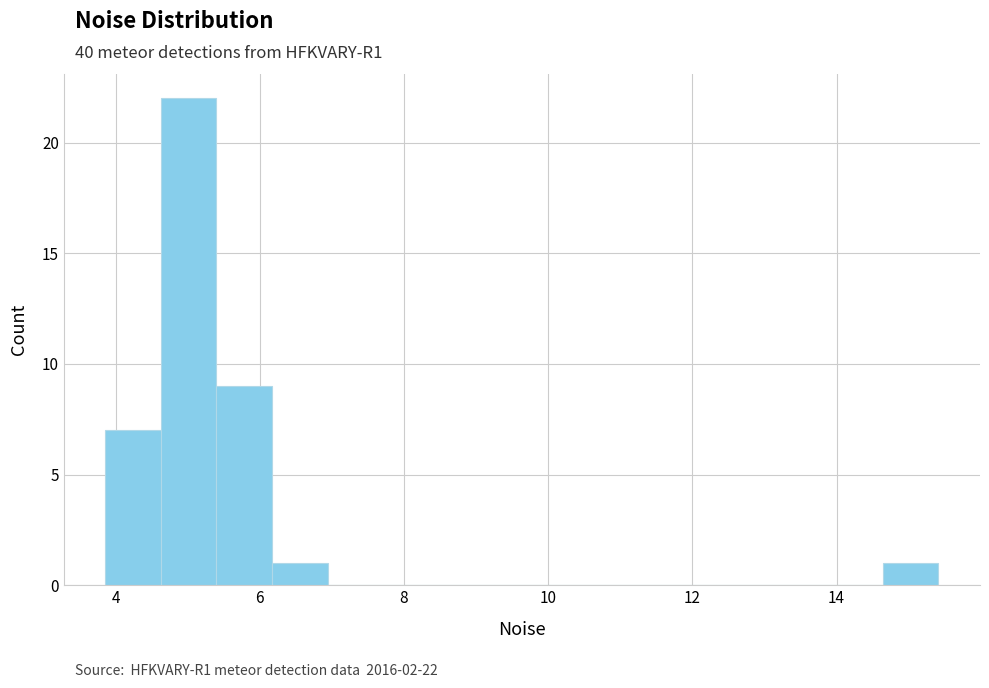

Read against the x-axis, roughly where is the centre of the tallest bar?

5.0